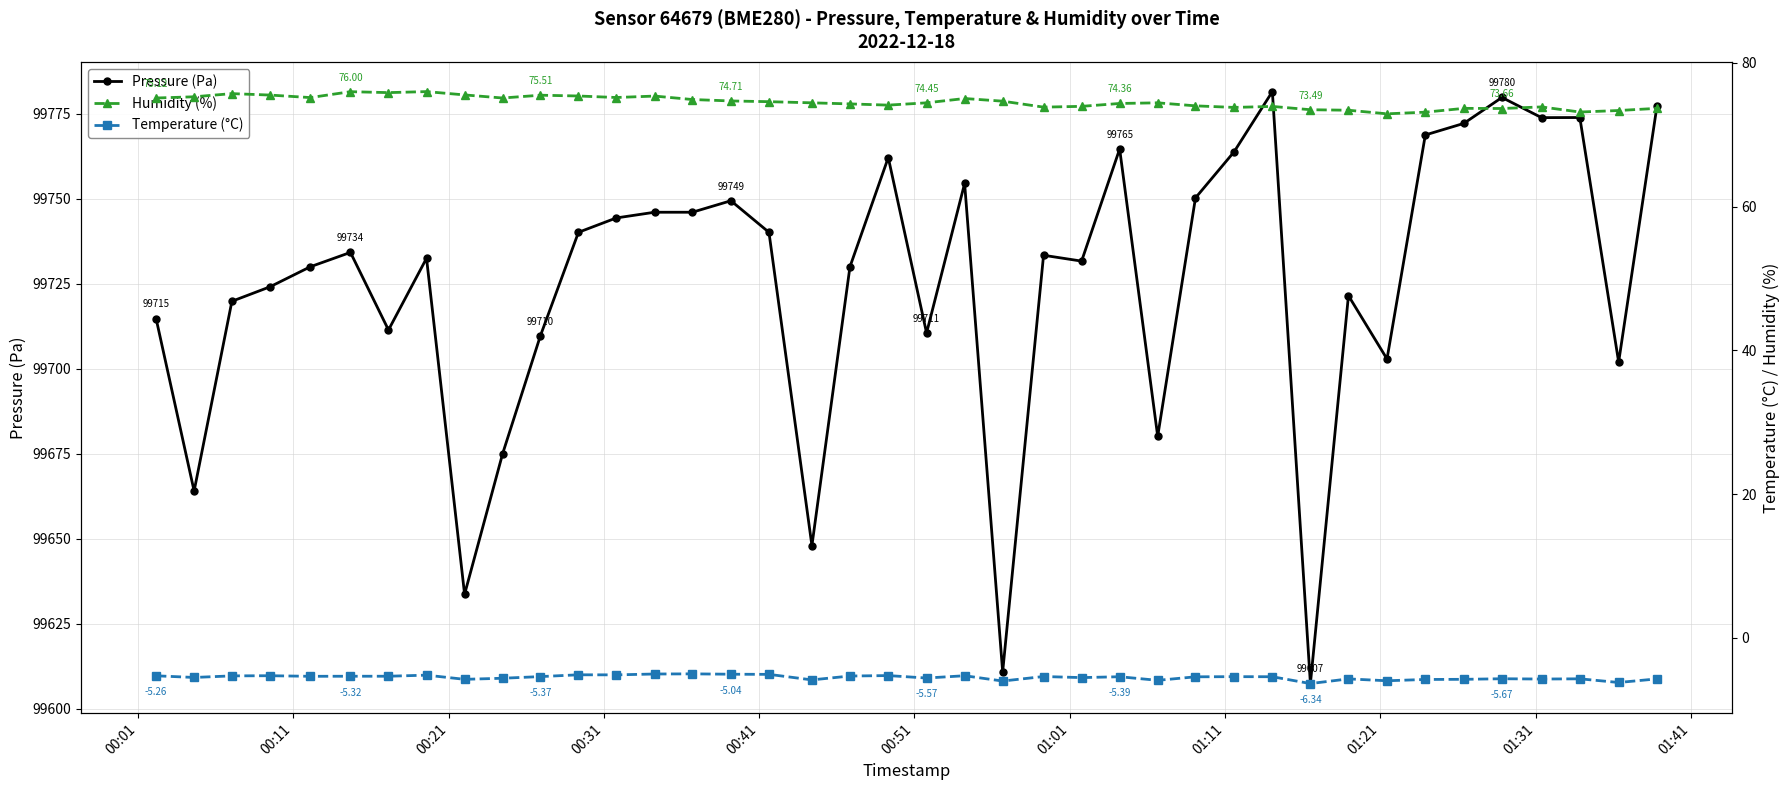

What is the highest value of the Pressure (Pa) series?

99781.5